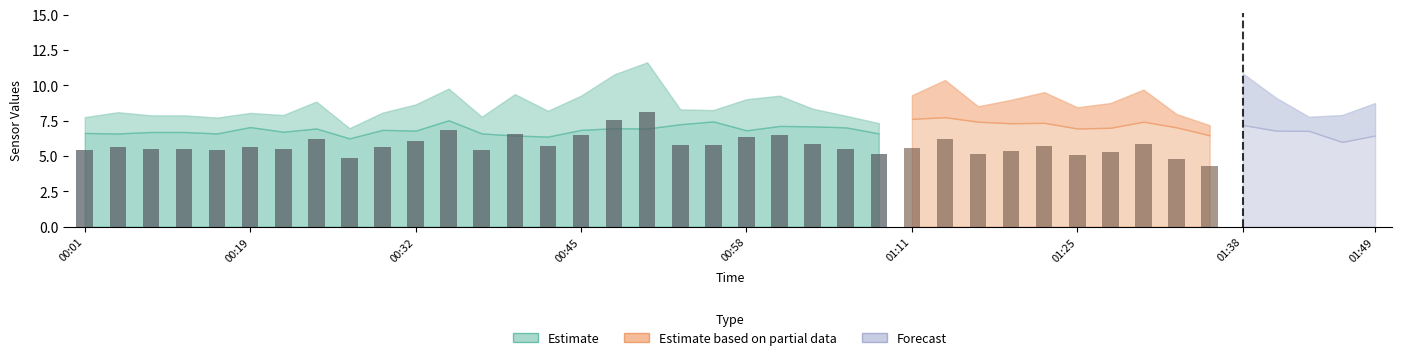

At how many categories does at least one series exceed 7?

40